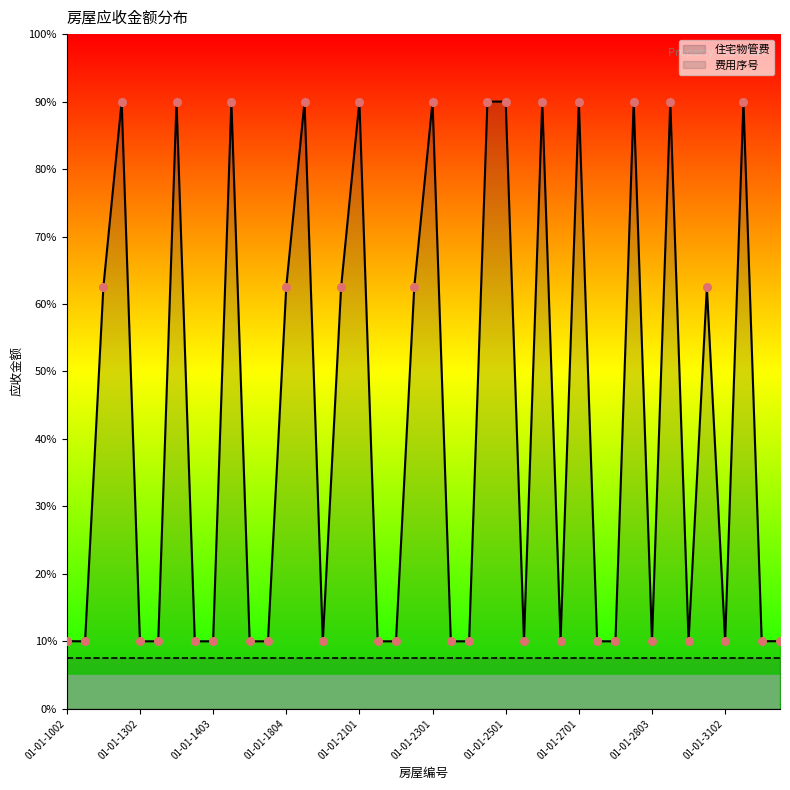

Between 01-01-1303 and 01-01-2701, which is larger?

01-01-2701